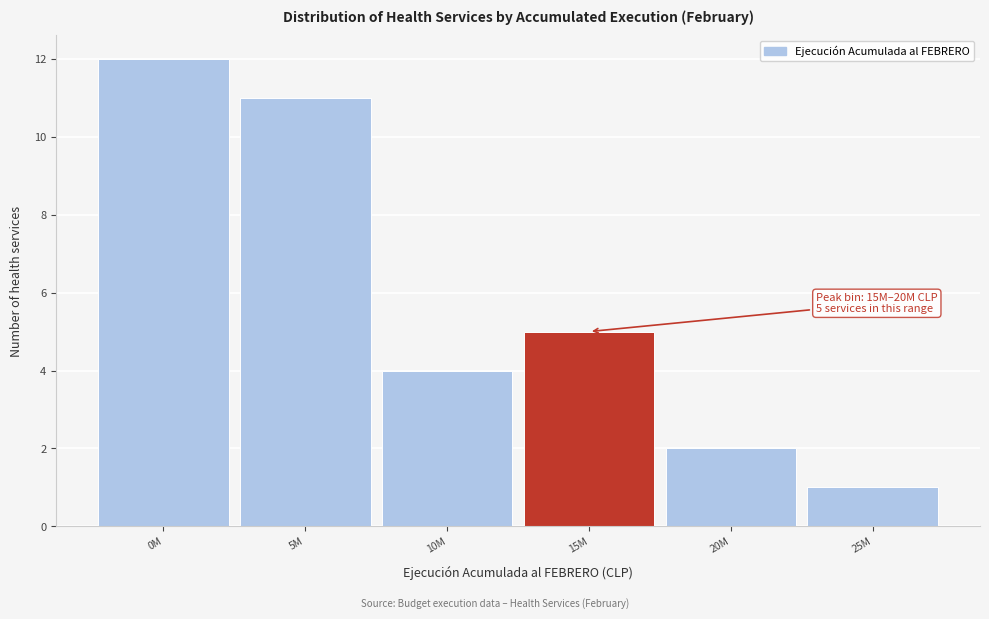

Reading right to left, extract all data points from this chart.

1	2	5	4	11	12